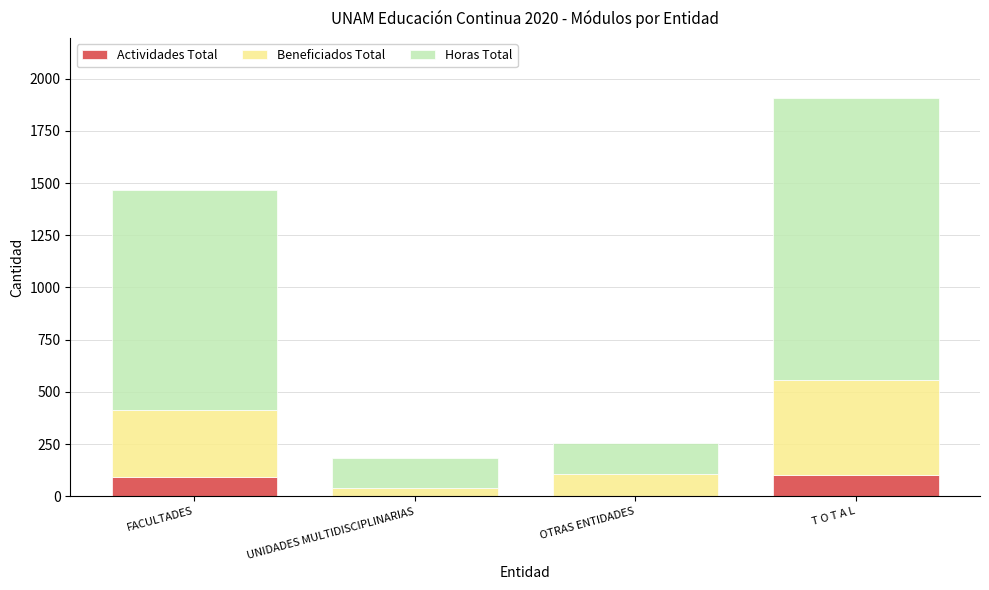

What is the total value across all series at FACULTADES?

1468